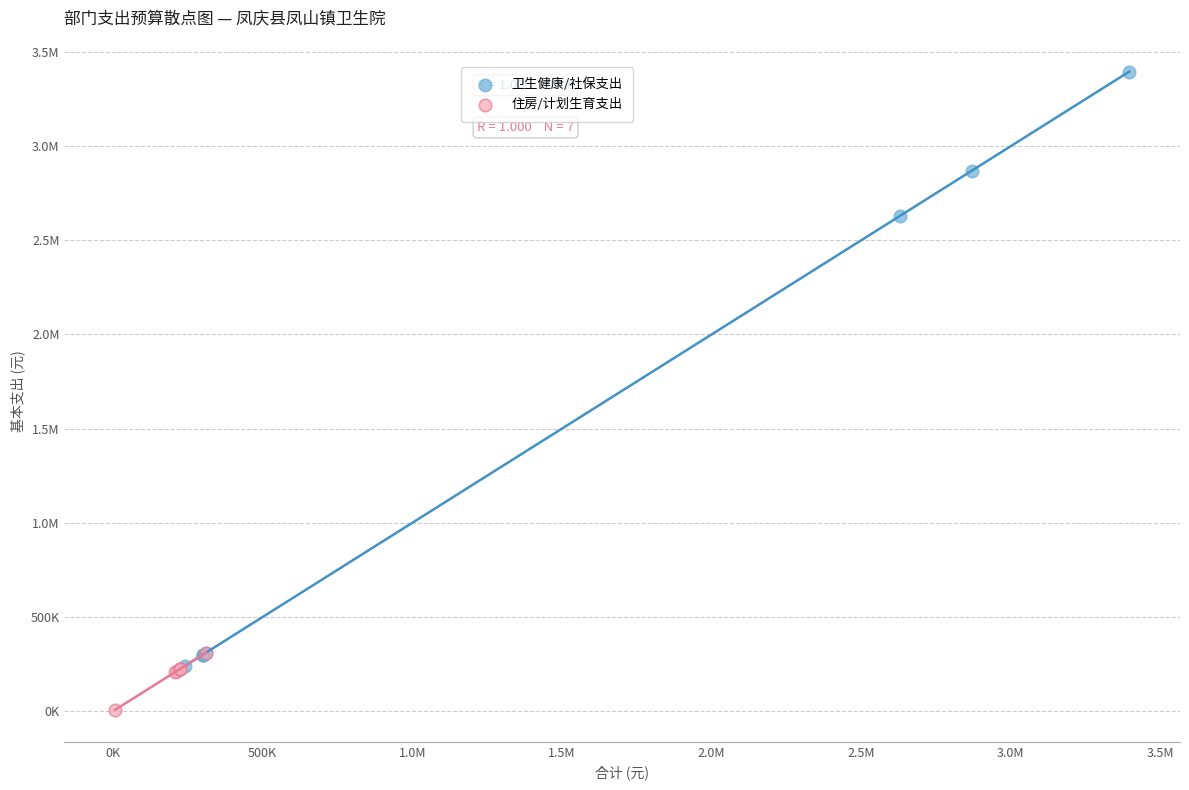

What are all the series names shown in the legend?

卫生健康/社保支出, 住房/计划生育支出